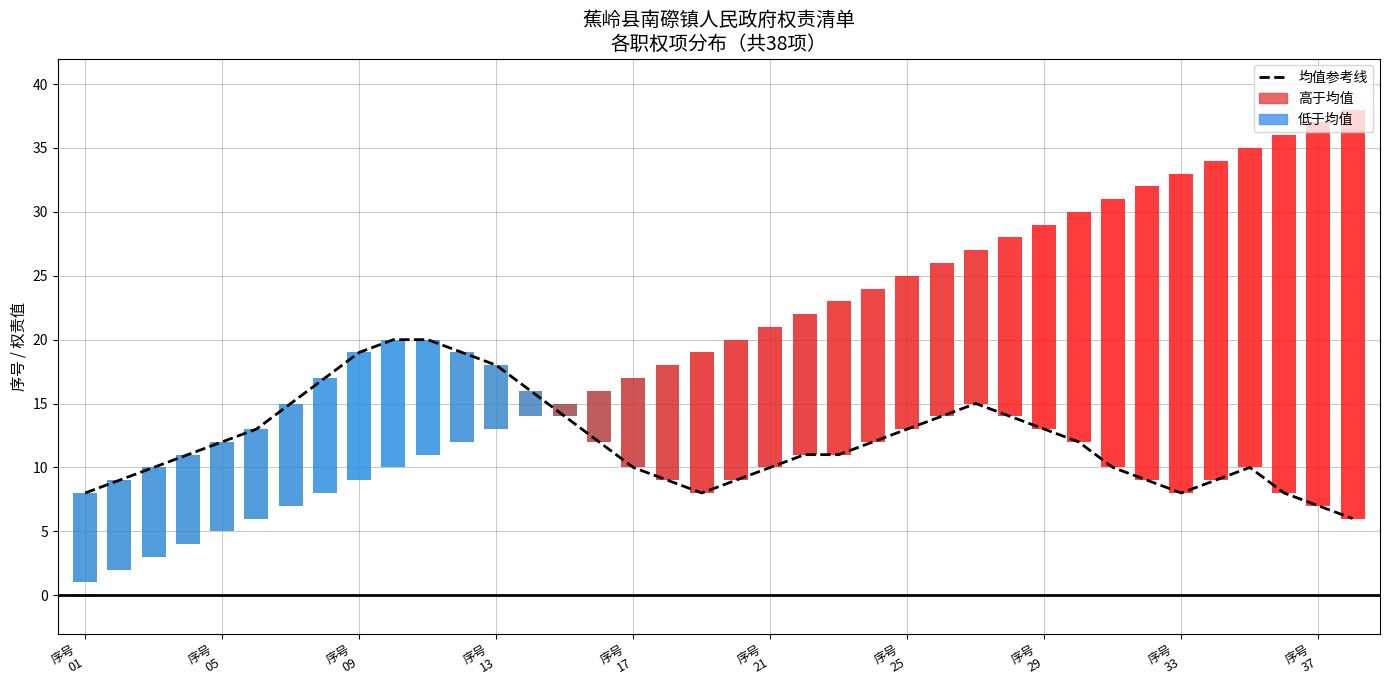

What is the value of the 9th bar from the left?

19